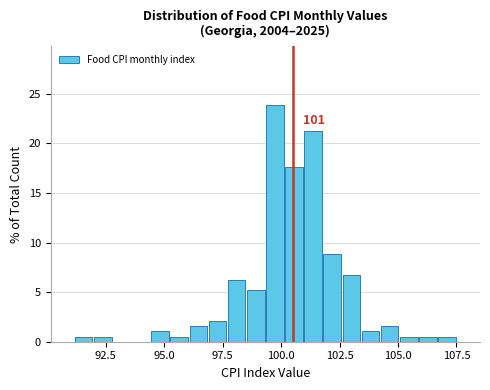

Read against the x-axis, roughly where is the centre of the tallest bar?

99.5